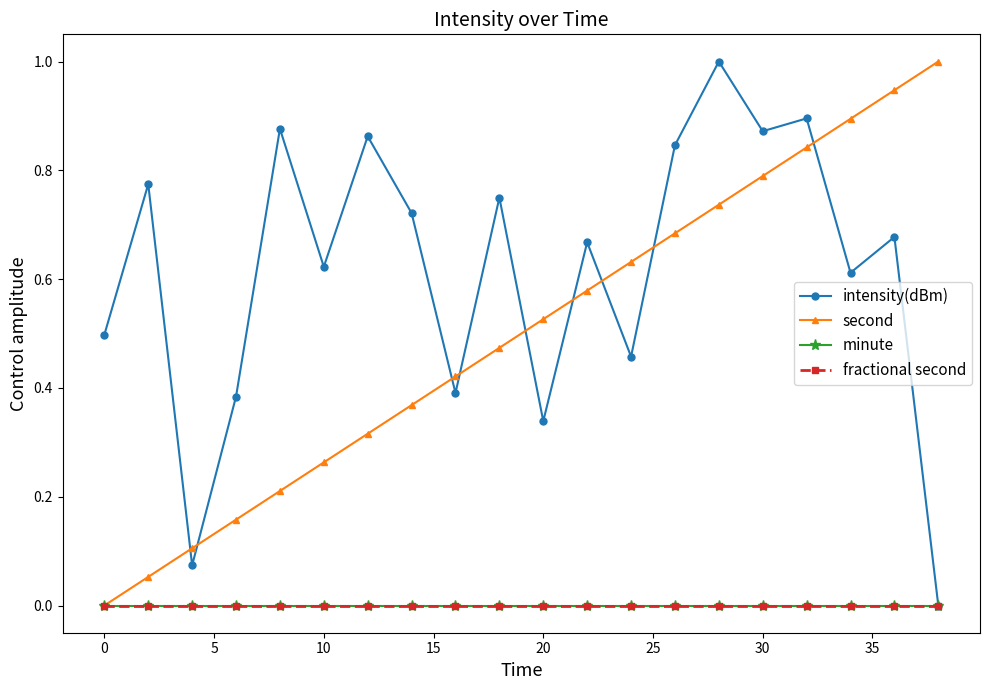

Does the chart have visible grid lines?

No